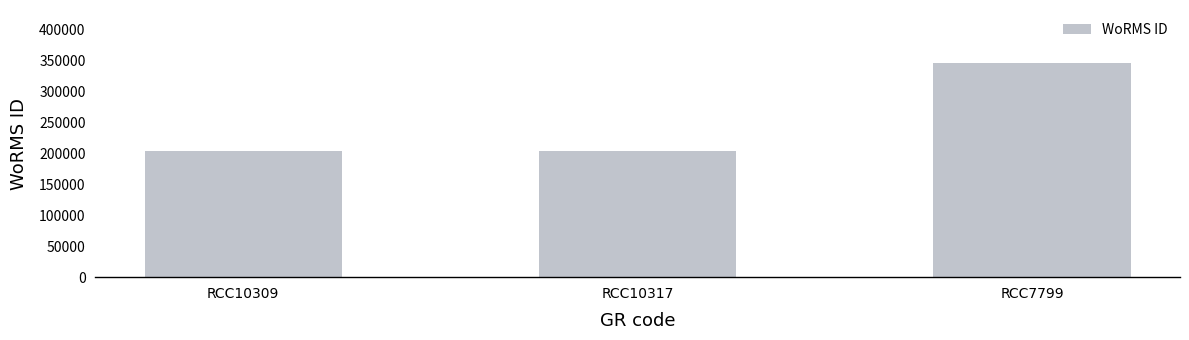

What is the change in value from RCC10309 to RCC7799?

+141234